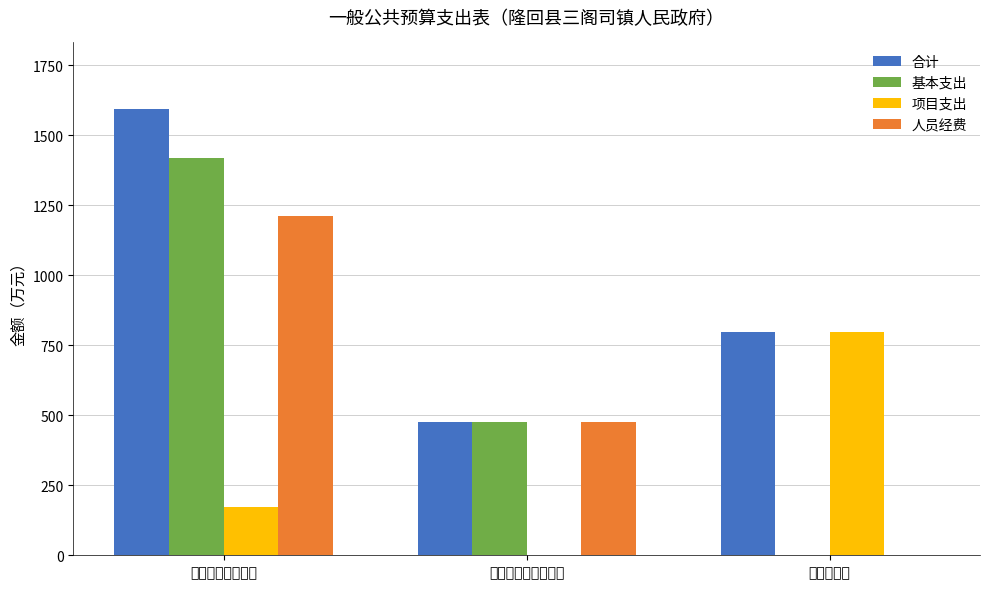

Is the value of 项目支出 at 农林水支出 greater than the value of 合计 at 一般公共服务支出?

No